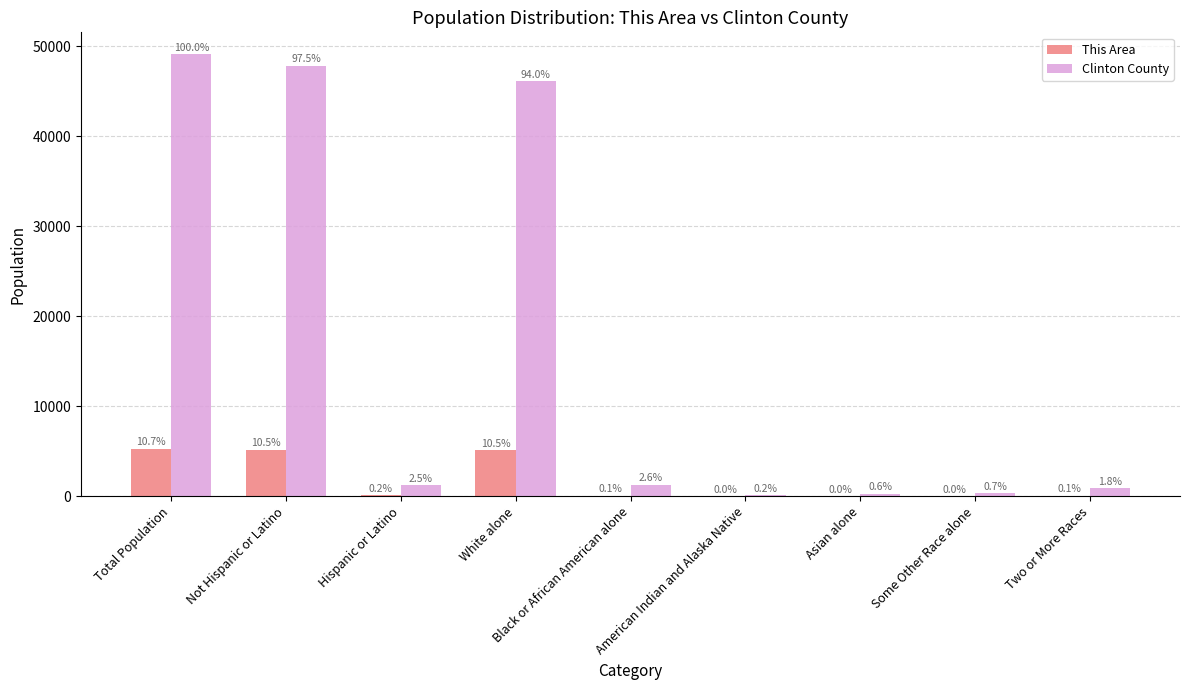

Is the value of This Area at Total Population greater than the value of Clinton County at Some Other Race alone?

Yes